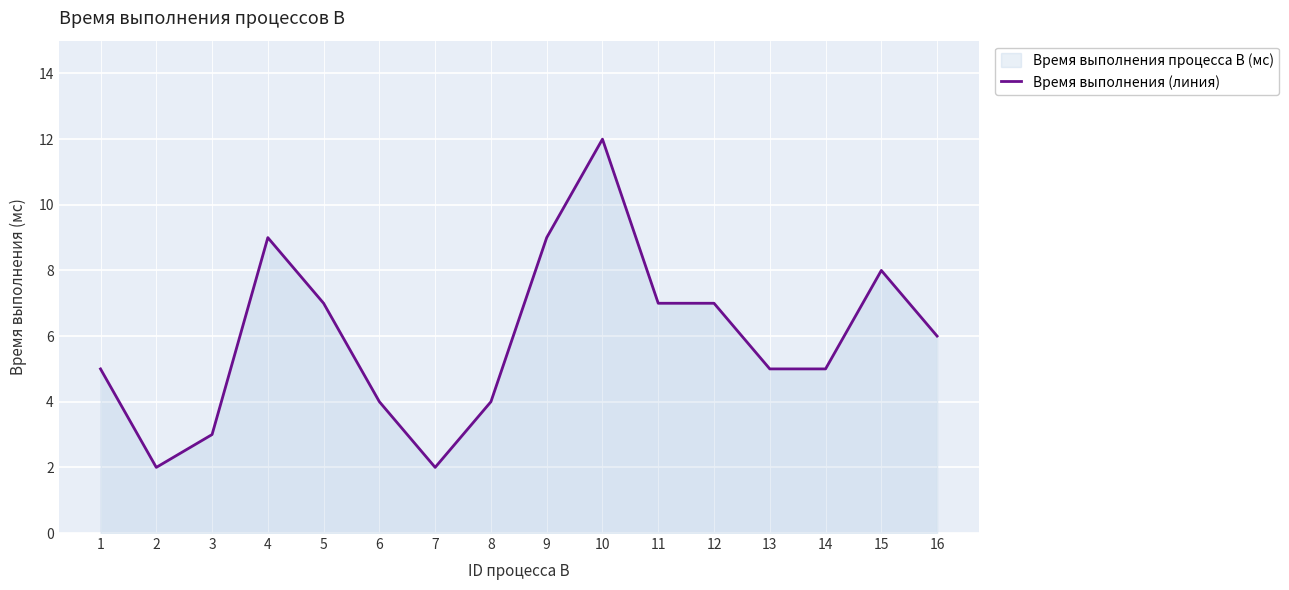

True or false: there are more than 0 points higher than both neighbors.

True